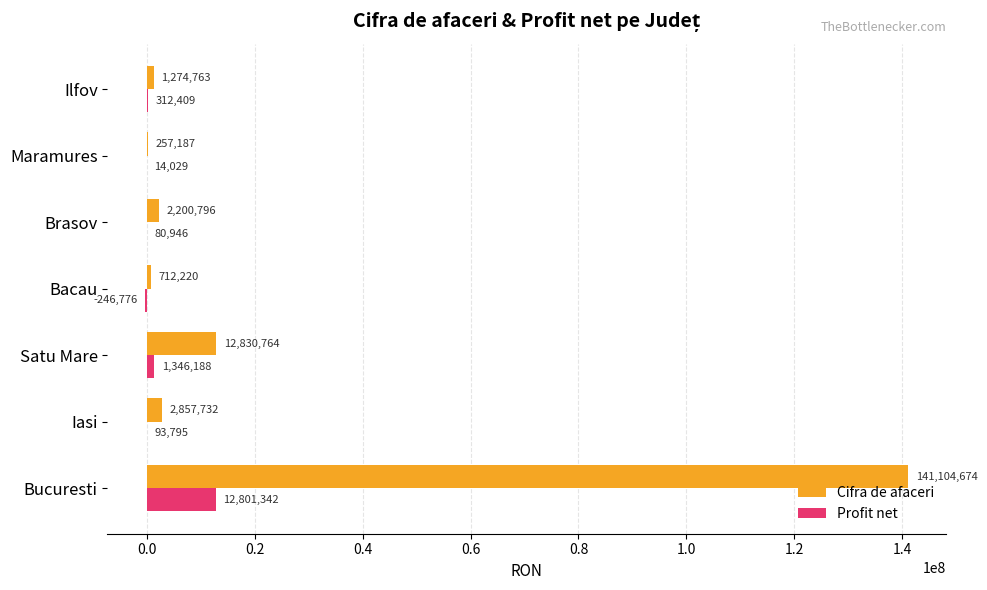

Which series changed the most between Satu Mare and Brasov?

Cifra de afaceri